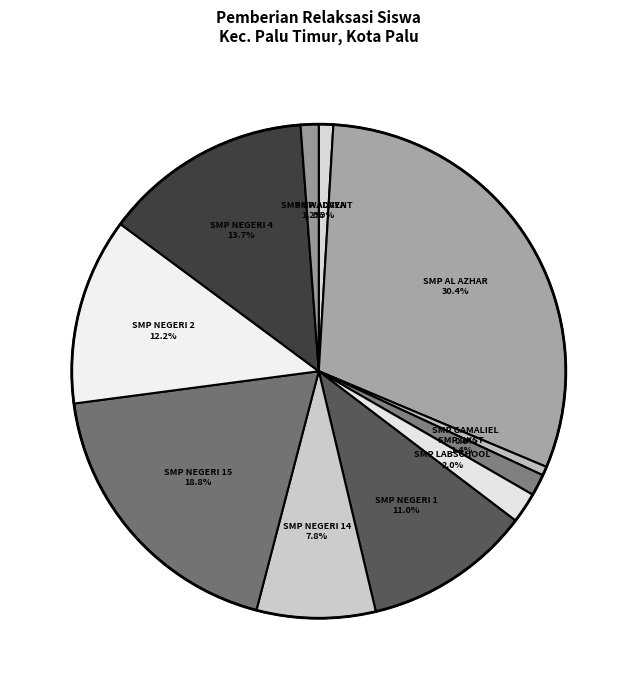

Count the number of slices in the pie.

11